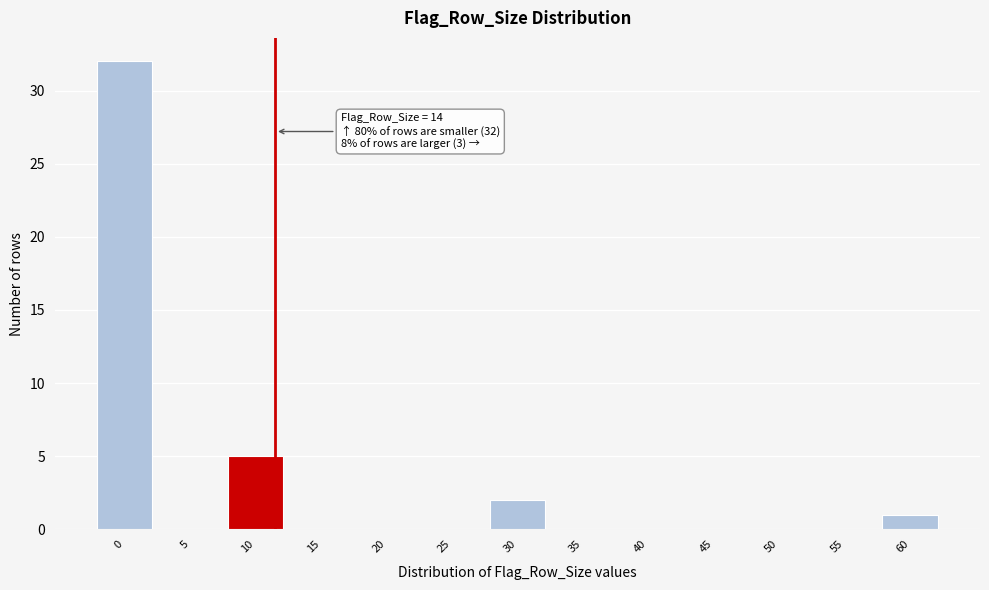

Reading left to right, list all the values displayed in this chart.

0=32	5=0	10=5	15=0	20=0	25=0	30=2	35=0	40=0	45=0	50=0	55=0	60=1